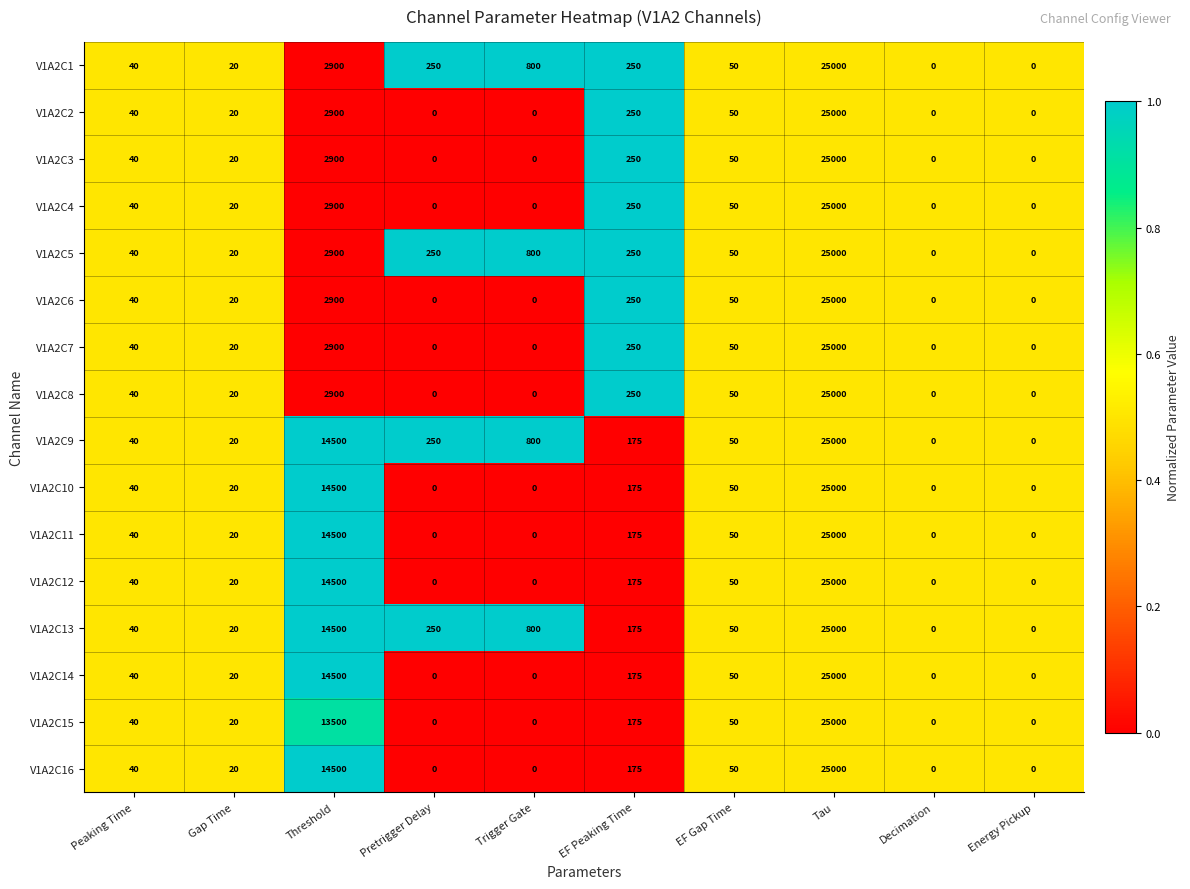

What is the sum of all V1A2C5 values?

29310